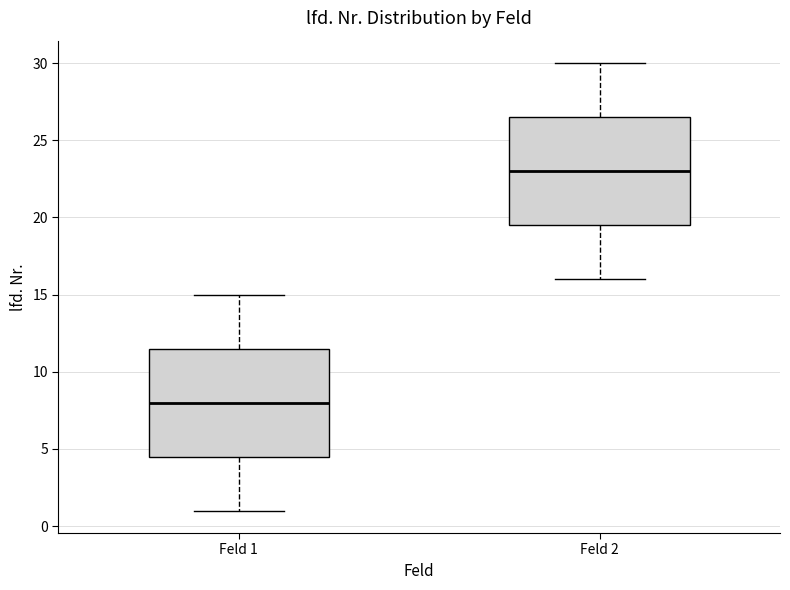

Which box's median line is the lowest?

Feld 1